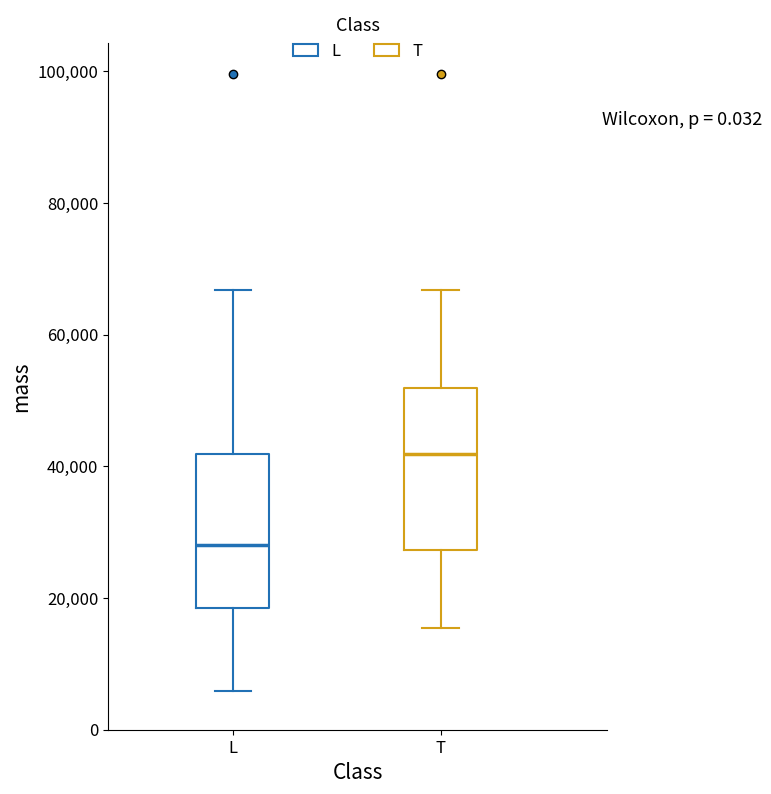

Where does the median line of the box for T sit on the y-axis? The values are not printed on the chart, so give them approximately, as read against the axis.

42000